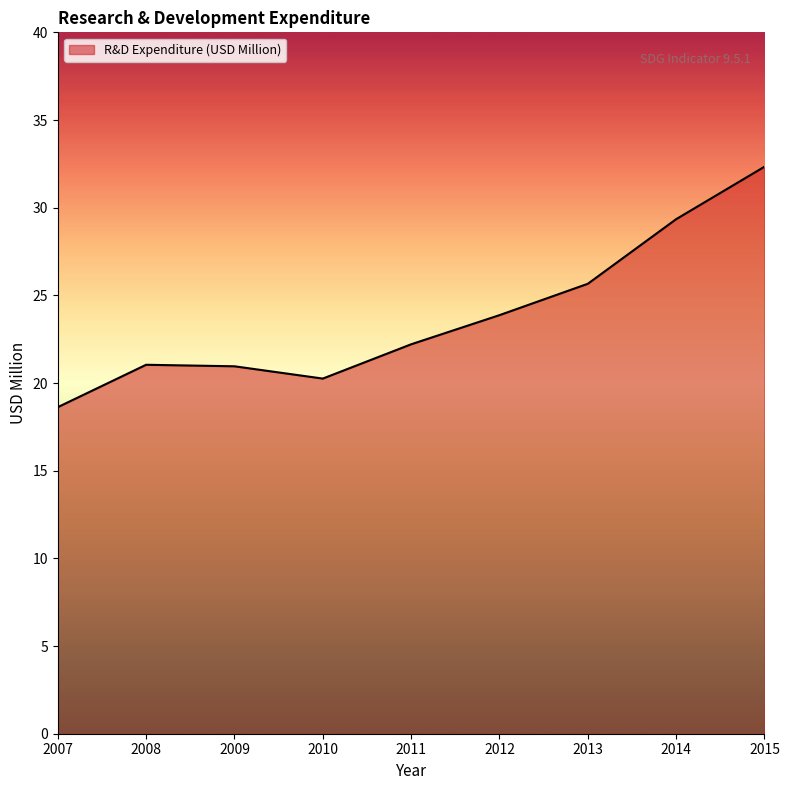

How many lines are shown in the chart?

1